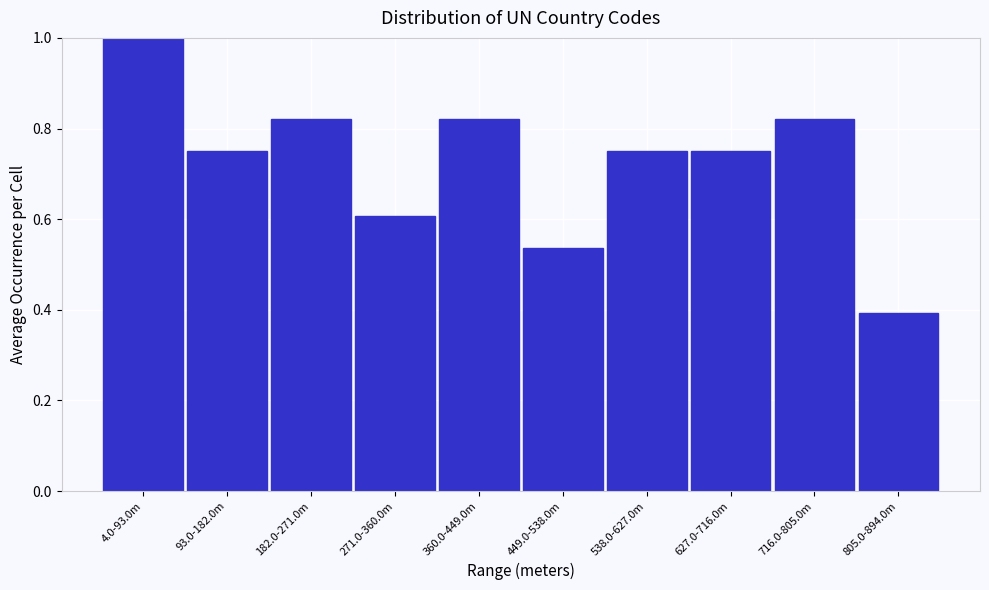

What is the average value?

0.7